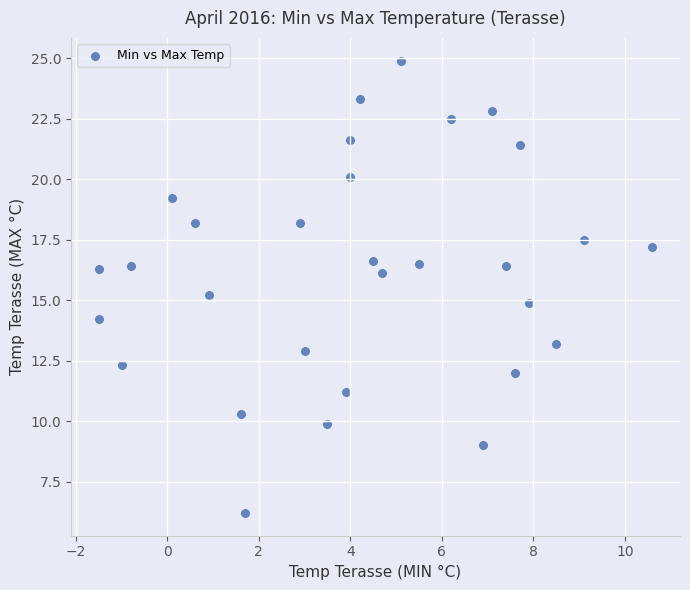

What is the range of Y values (max minus min)?

18.7